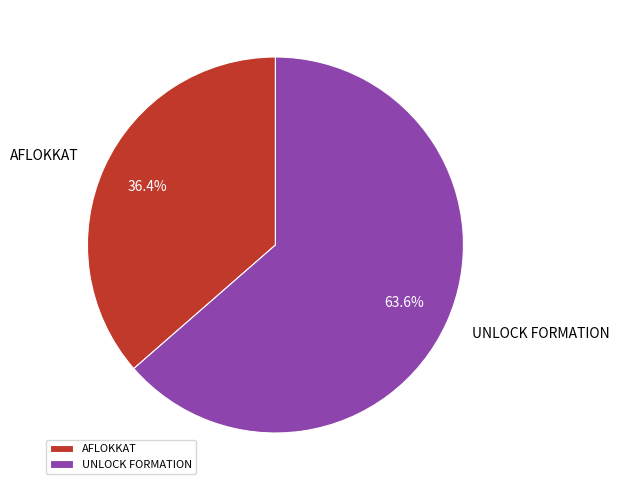

To the nearest percent, what is the average slice percentage?

50%